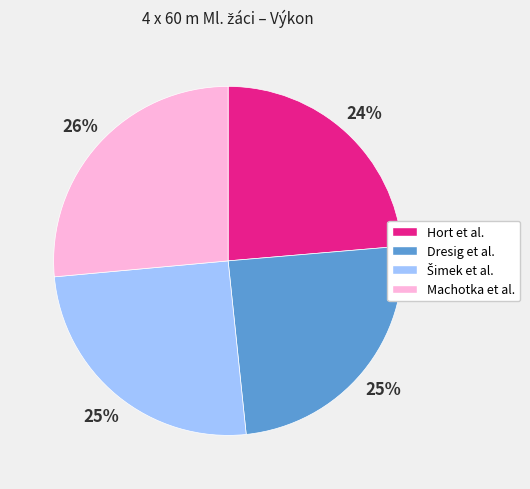

To the nearest percent, what is the average slice percentage?

25%